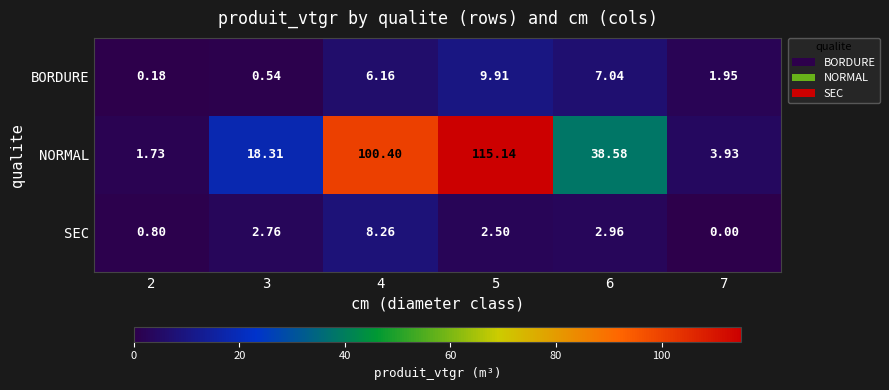

Is the value of BORDURE at 6 greater than the value of NORMAL at 3?

No